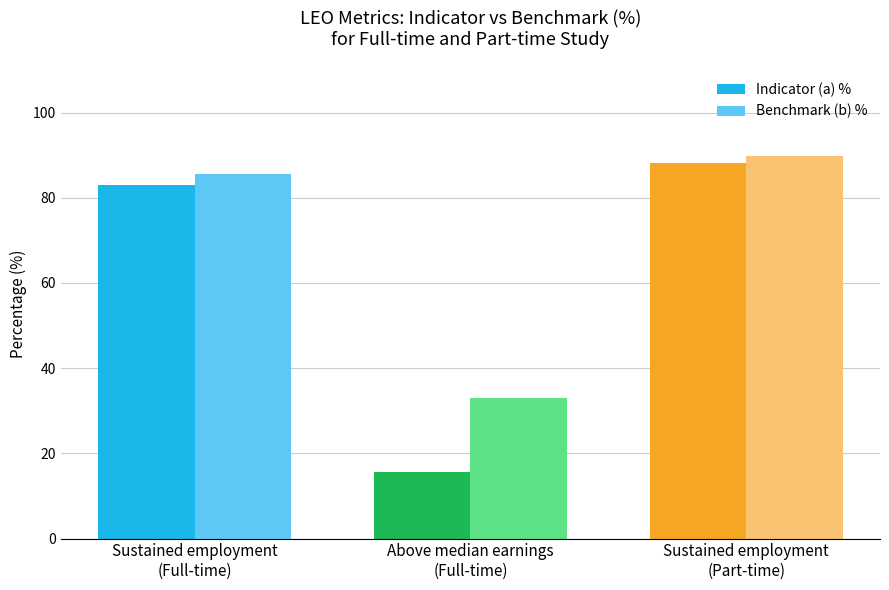

What is the sum of all Benchmark (b) % values?

208.5